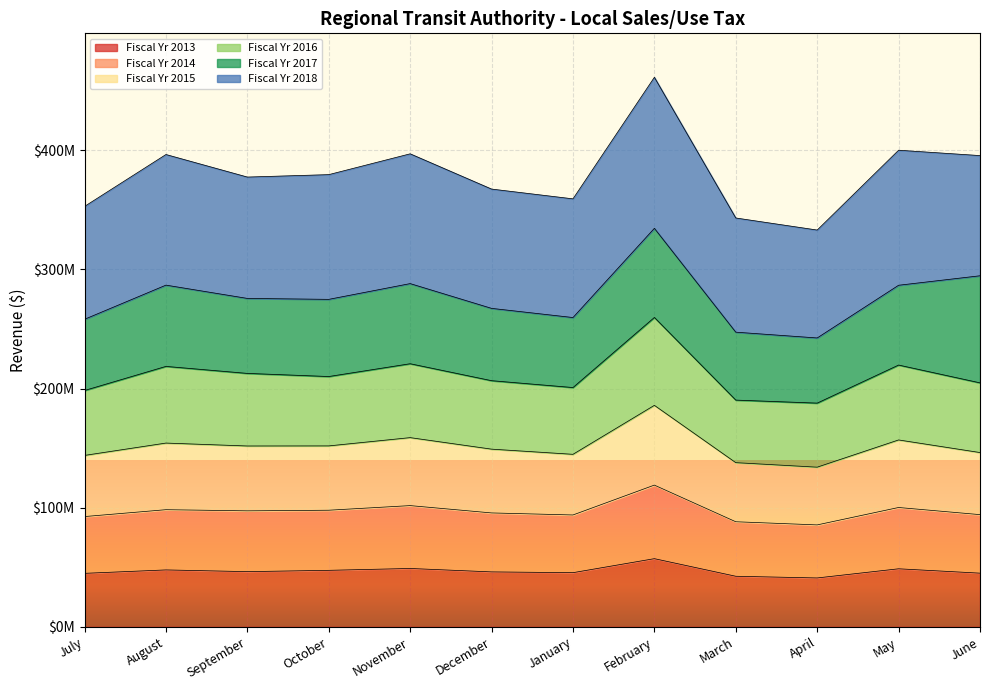

What is the value of the Fiscal Yr 2014 point at the 10th from the left?

85512634